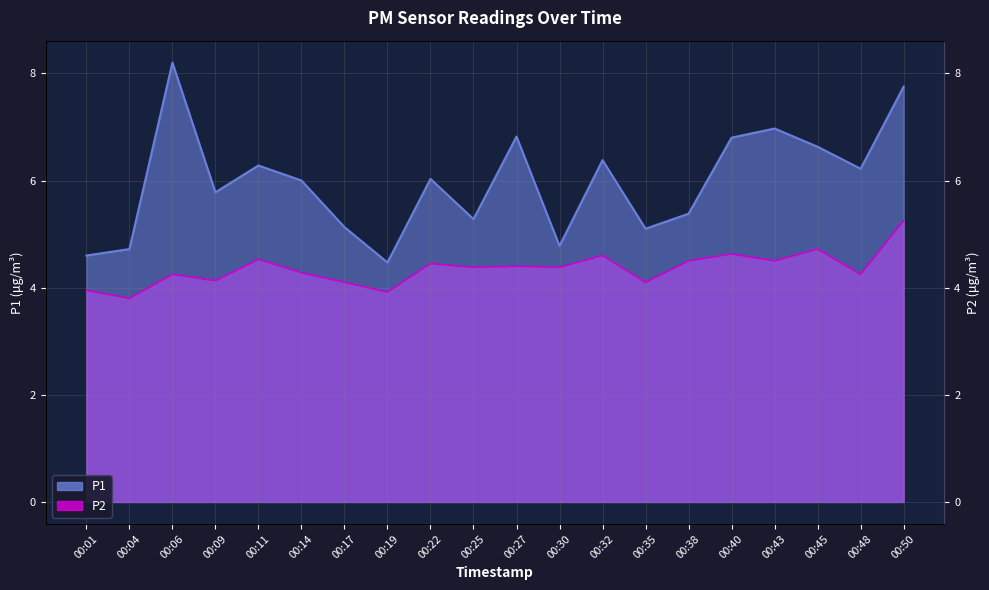

True or false: P1 and P2 intersect in this chart.

False